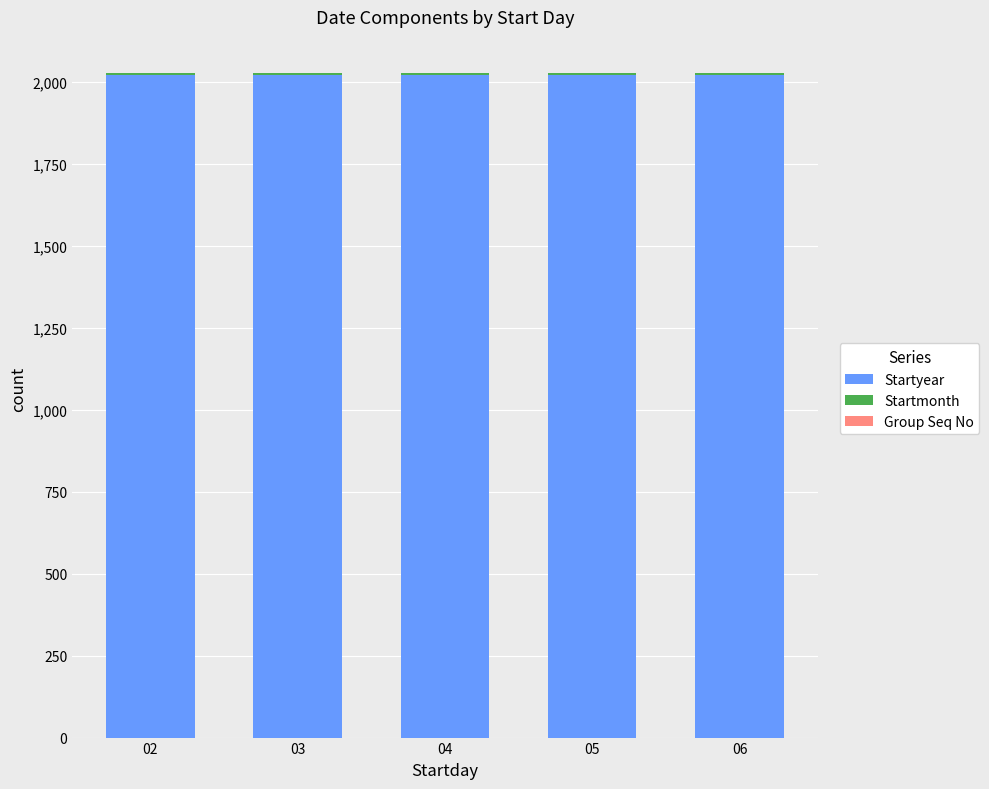

Does the chart contain stacked bars?

Yes